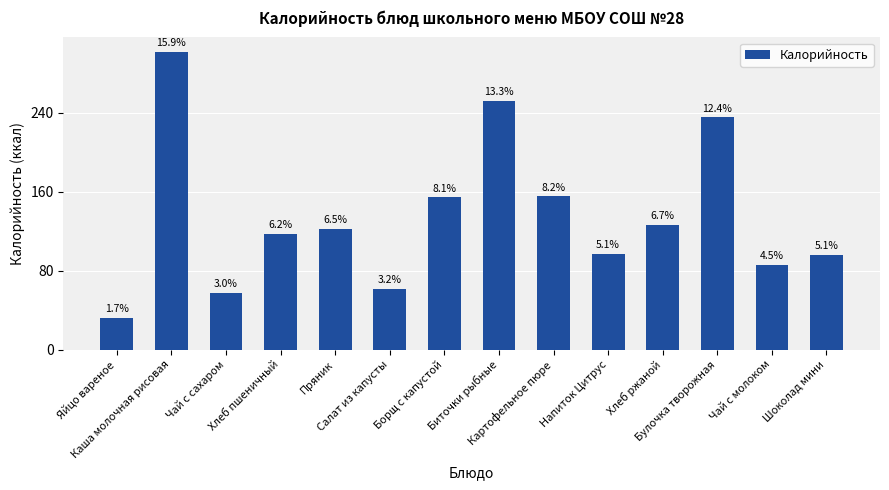

Reading left to right, what are all the values shown in this chart?

Яйцо вареное=32	Каша молочная рисовая=301	Чай с сахаром=57	Хлеб пшеничный=117	Пряник=122	Салат из капусты=61	Борщ с капустой=154	Биточки рыбные=252	Картофельное пюре=155	Напиток Цитрус=97	Хлеб ржаной=126	Булочка творожная=235	Чай с молоком=86	Шоколад мини=96